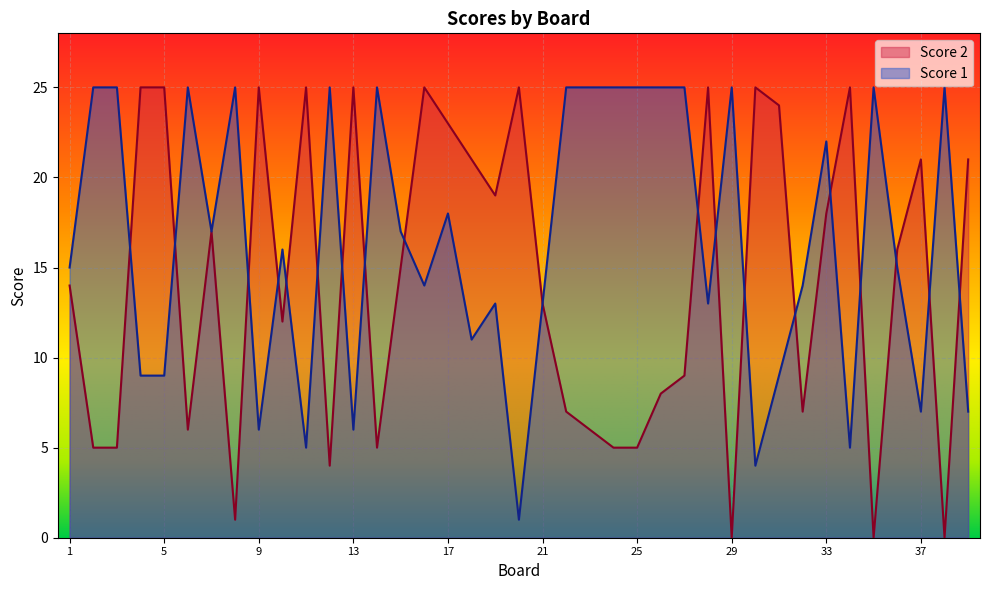

Reading left to right, what are all the values shown in this chart?

Score 1: 15	25	25	9	9	25	17	25	6	16	5	25	6	25	17	14	18	11	13	1	13	25	25	25	25	25	25	13	25	4	9	14	22	5	25	15	7	25	7
Score 2: 14	5	5	25	25	6	17	1	25	12	25	4	25	5	15	25	23	21	19	25	13	7	6	5	5	8	9	25	0	25	24	7	18	25	0	16	21	0	21